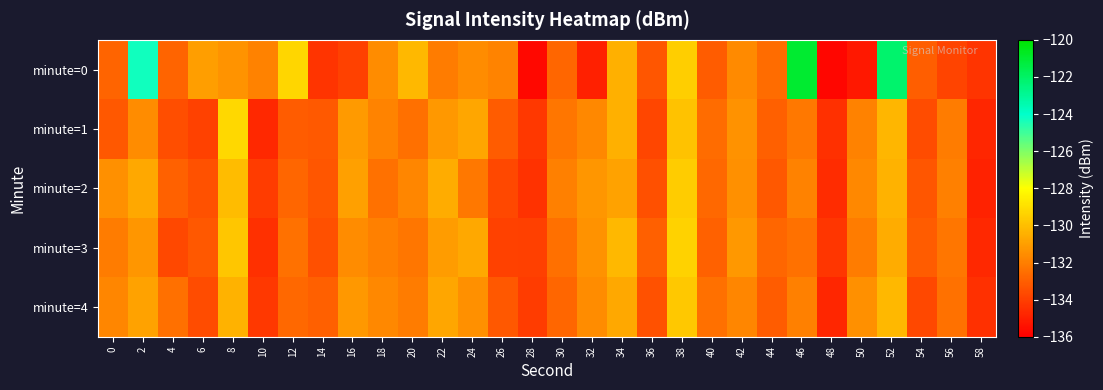

Which series has the largest total across all categories?

minute=0